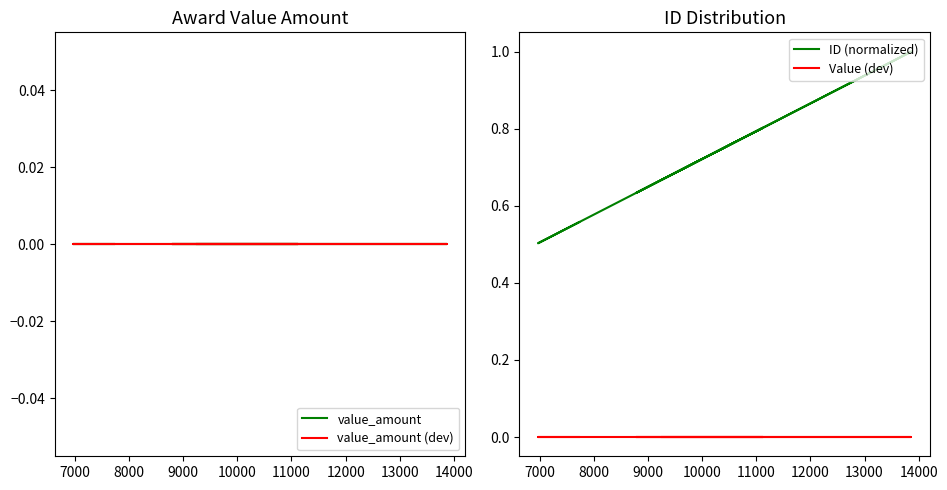

Which series has the largest total across all categories?

ID (normalized)